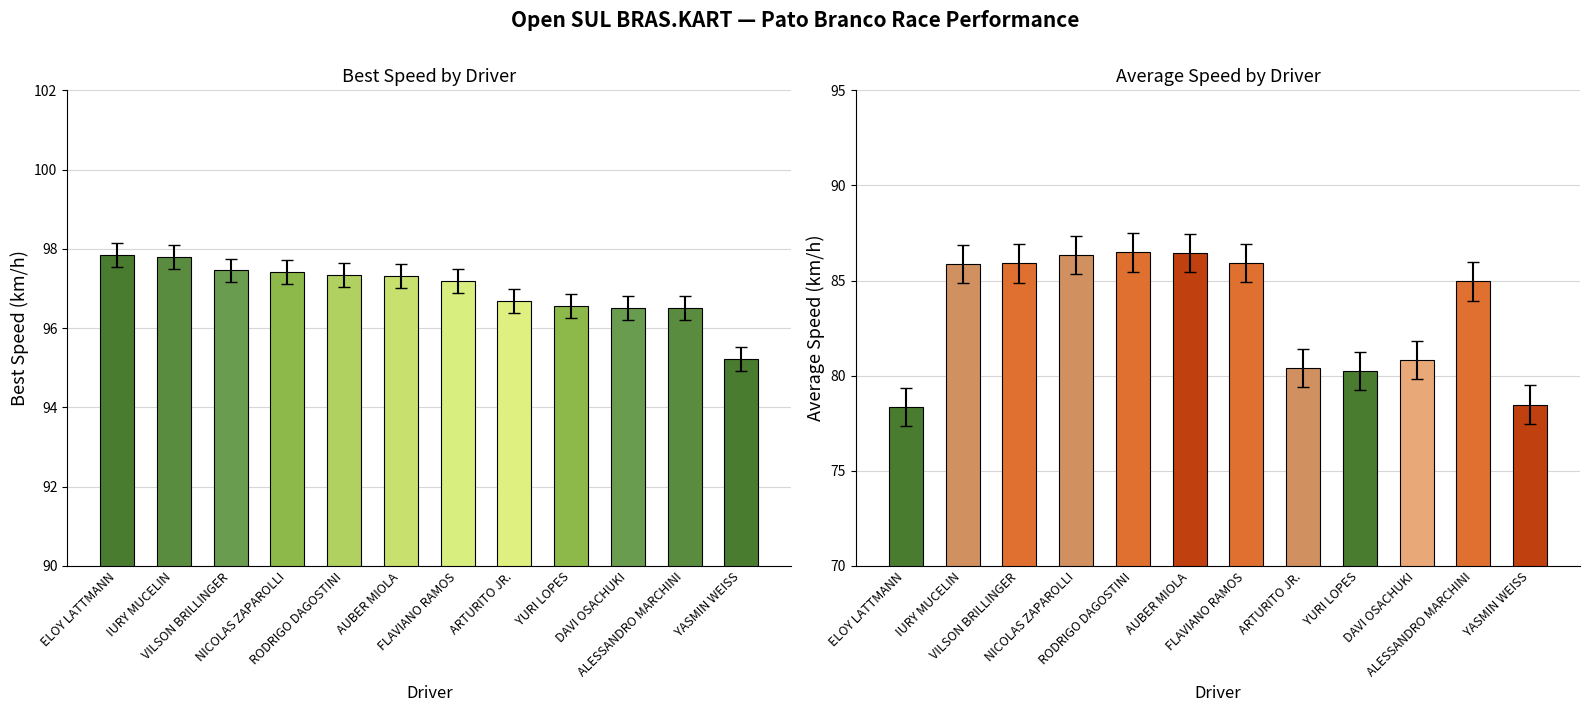

What is the difference between the second highest and second lowest values in the Average Speed series?

8.0